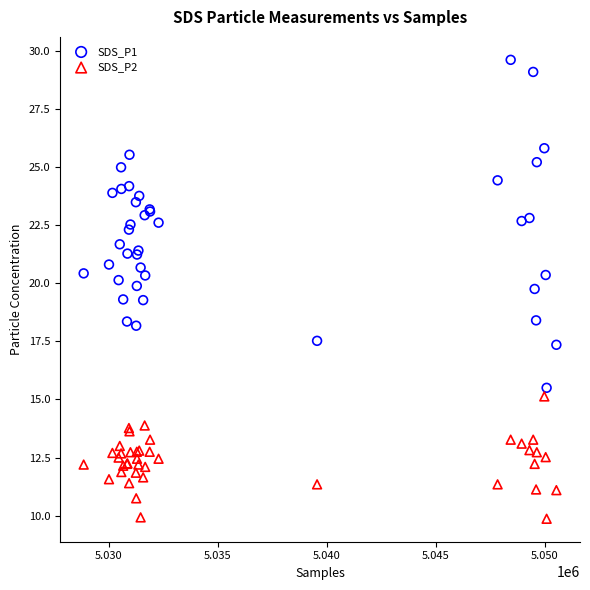

What is the X range (max minus min) for the scatter plot?

21685.0